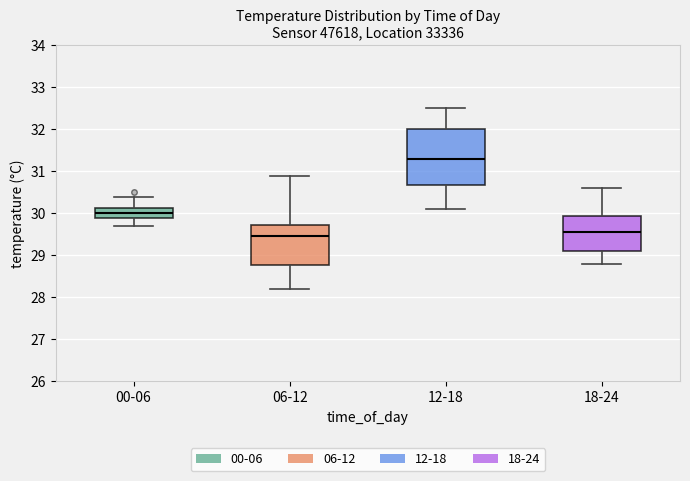

Which box has the lowest median line?

06-12